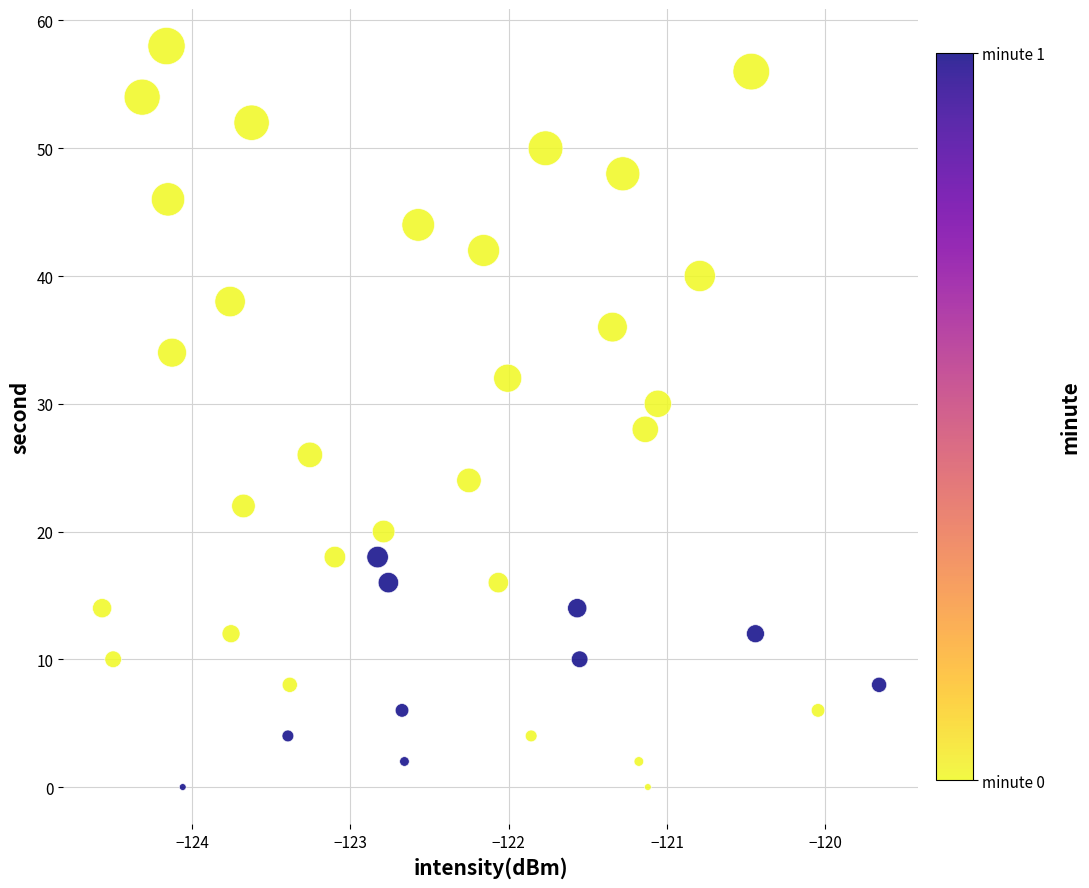

Count the number of points in this scatter plot.

40